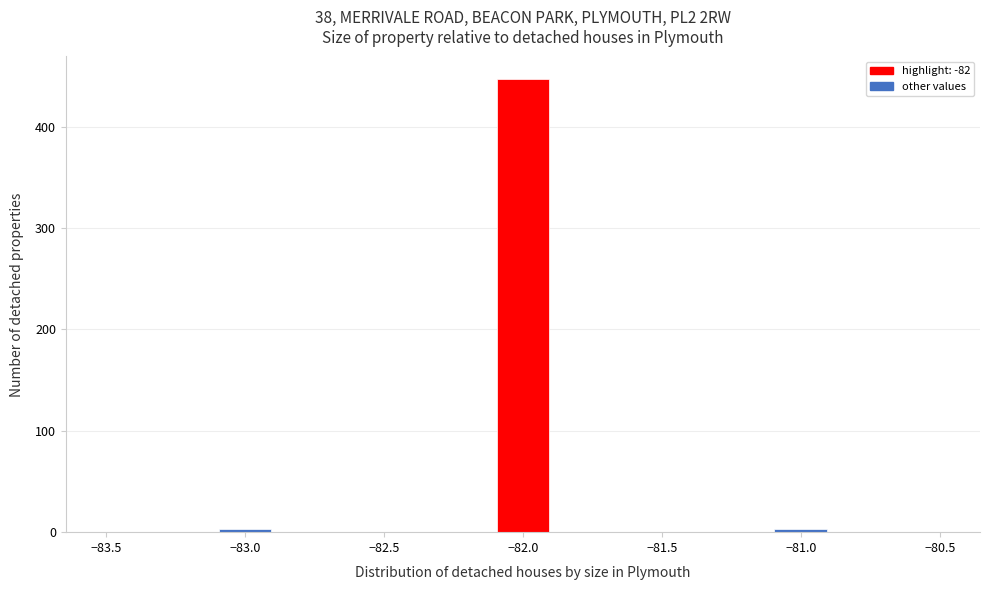

Reading left to right, list every bar in this chart as the range it spans on the x-axis followed by its height. The values are not printed on the chart, so give them approximately, as read against the axis.

-83.5 to -83.3: 0
-83.3 to -83.1: 0
-83.1 to -82.9: under 10
-82.9 to -82.7: 0
-82.7 to -82.5: 0
-82.5 to -82.3: 0
-82.3 to -82.1: 0
-82.1 to -81.9: 450
-81.9 to -81.7: 0
-81.7 to -81.5: 0
-81.5 to -81.3: 0
-81.3 to -81.1: 0
-81.1 to -80.9: under 10
-80.9 to -80.7: 0
-80.7 to -80.5: 0